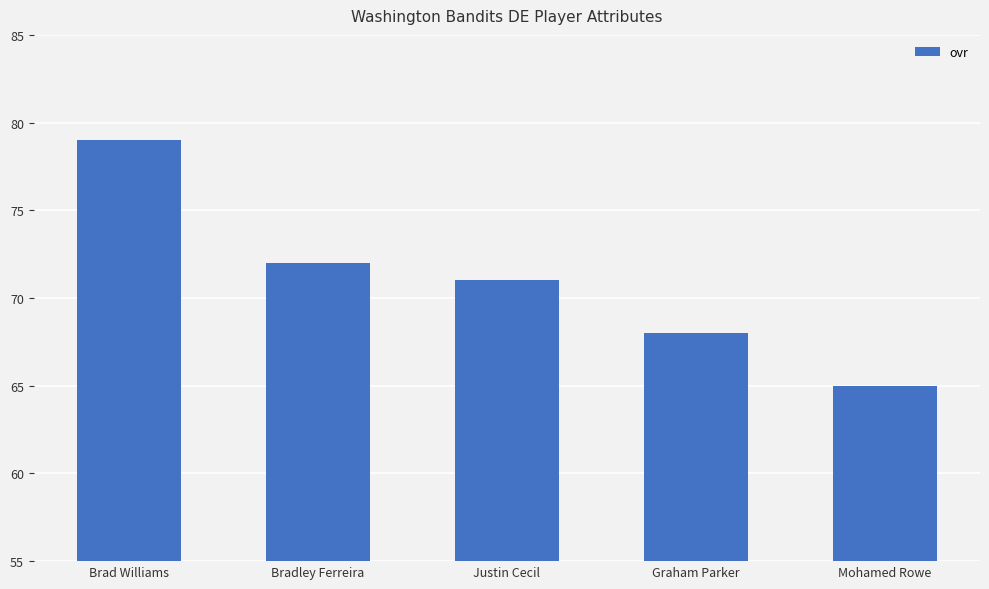

What is the ratio of the value at Graham Parker to the value at Mohamed Rowe?

1.0